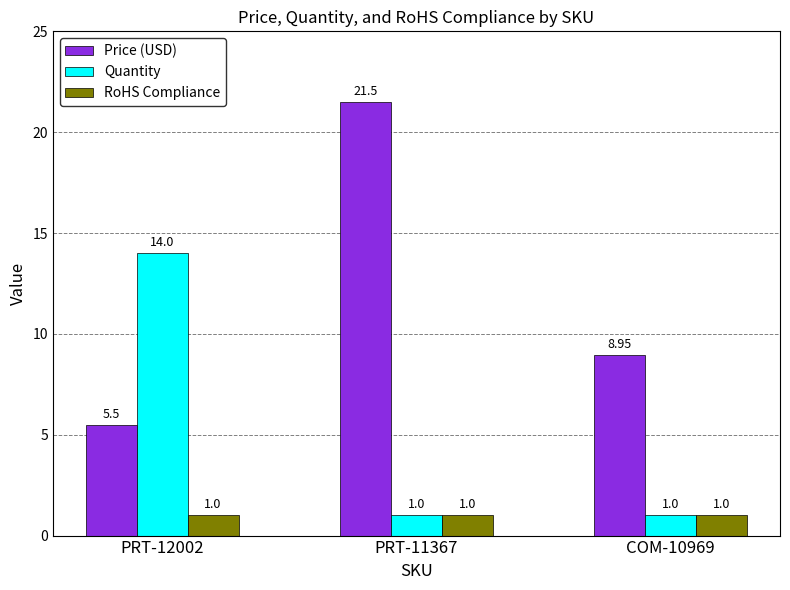

What is the sum of all RoHS Compliance values?

3.0